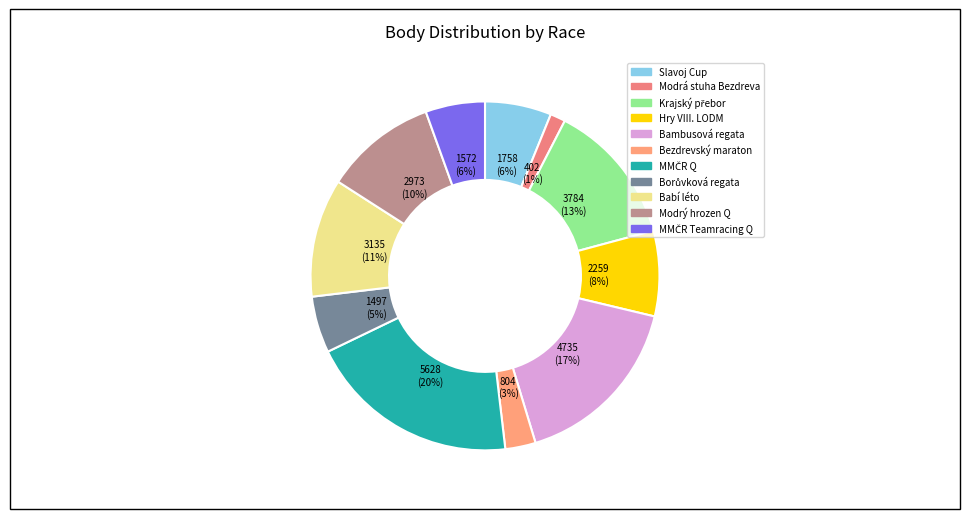

To the nearest percent, what is the combined percentage of MMČR Teamracing Q and Modrý hrozen Q?

16%